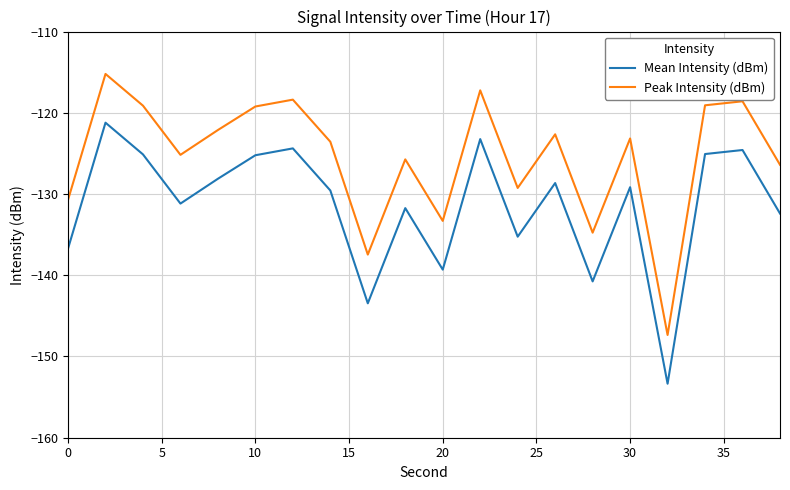

Which series has the largest total across all categories?

Peak Intensity (dBm)